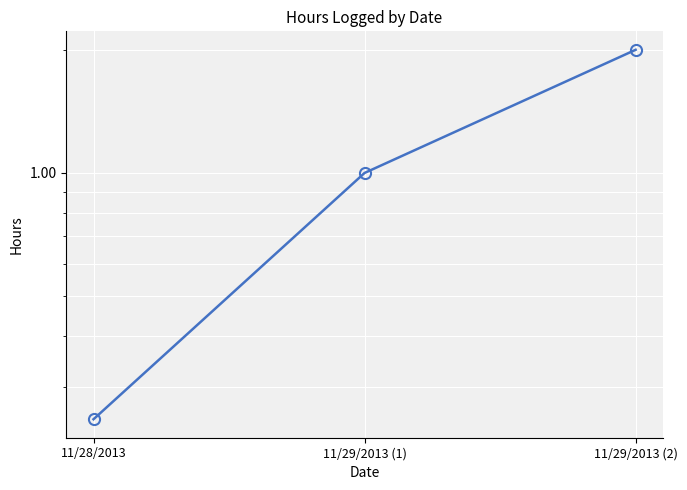

What is the maximum value shown in the chart?

2.0